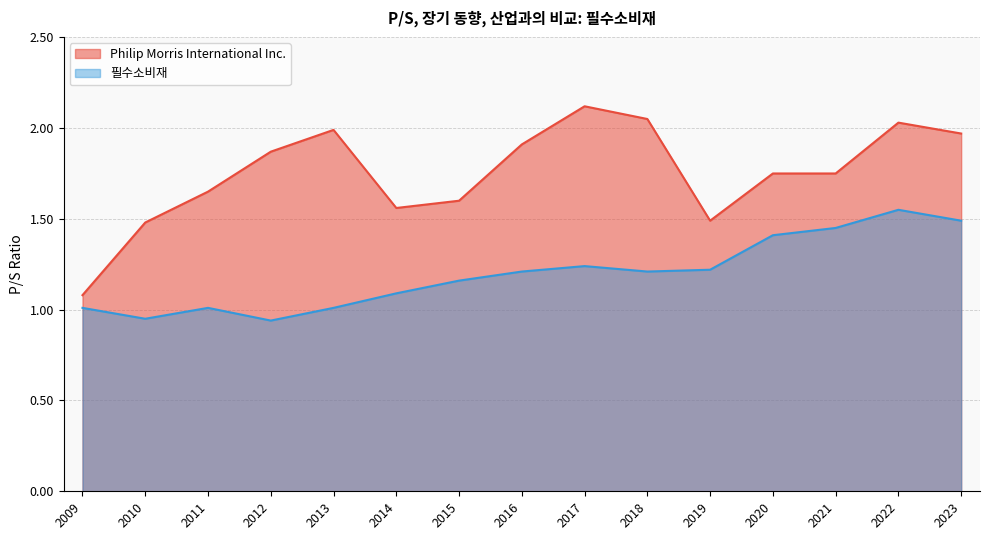

The Philip Morris International Inc. series shows 0.8 at 2012. True or false?

False